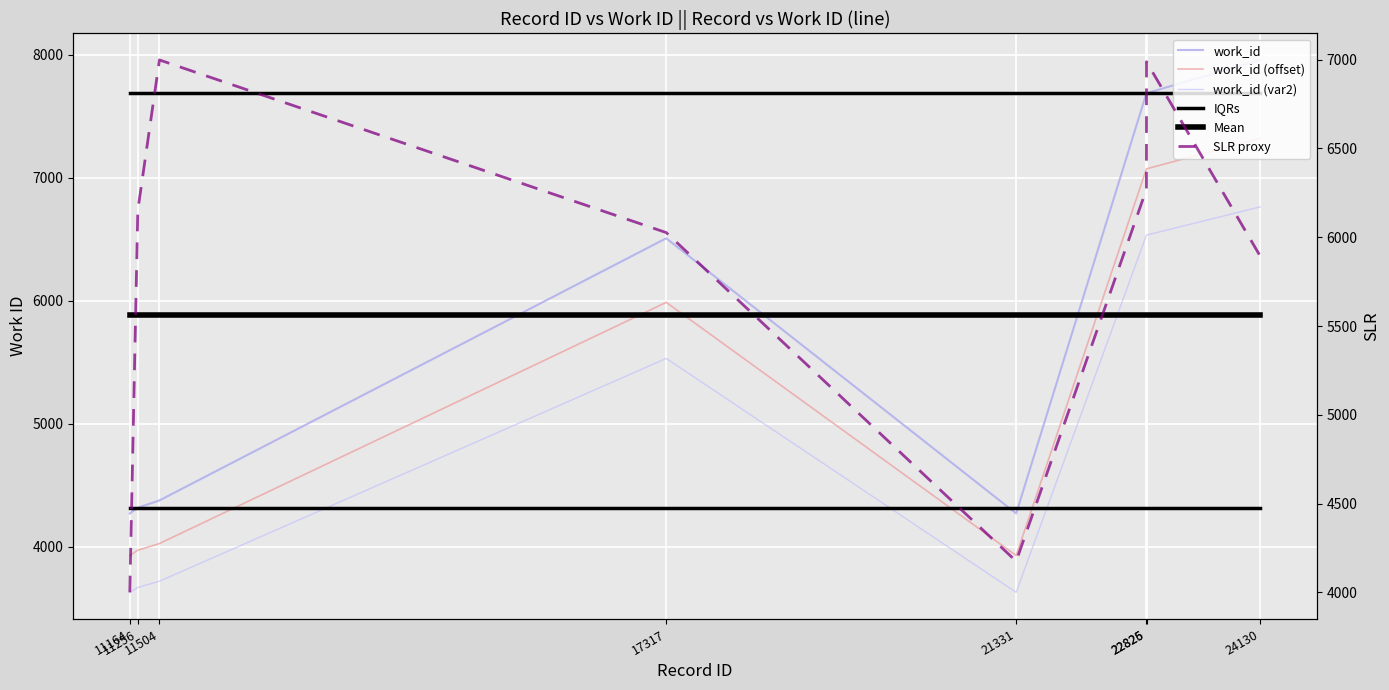

What are all the series names shown in the legend?

work_id, work_id (offset), work_id (var2), IQRs, Mean, SLR proxy